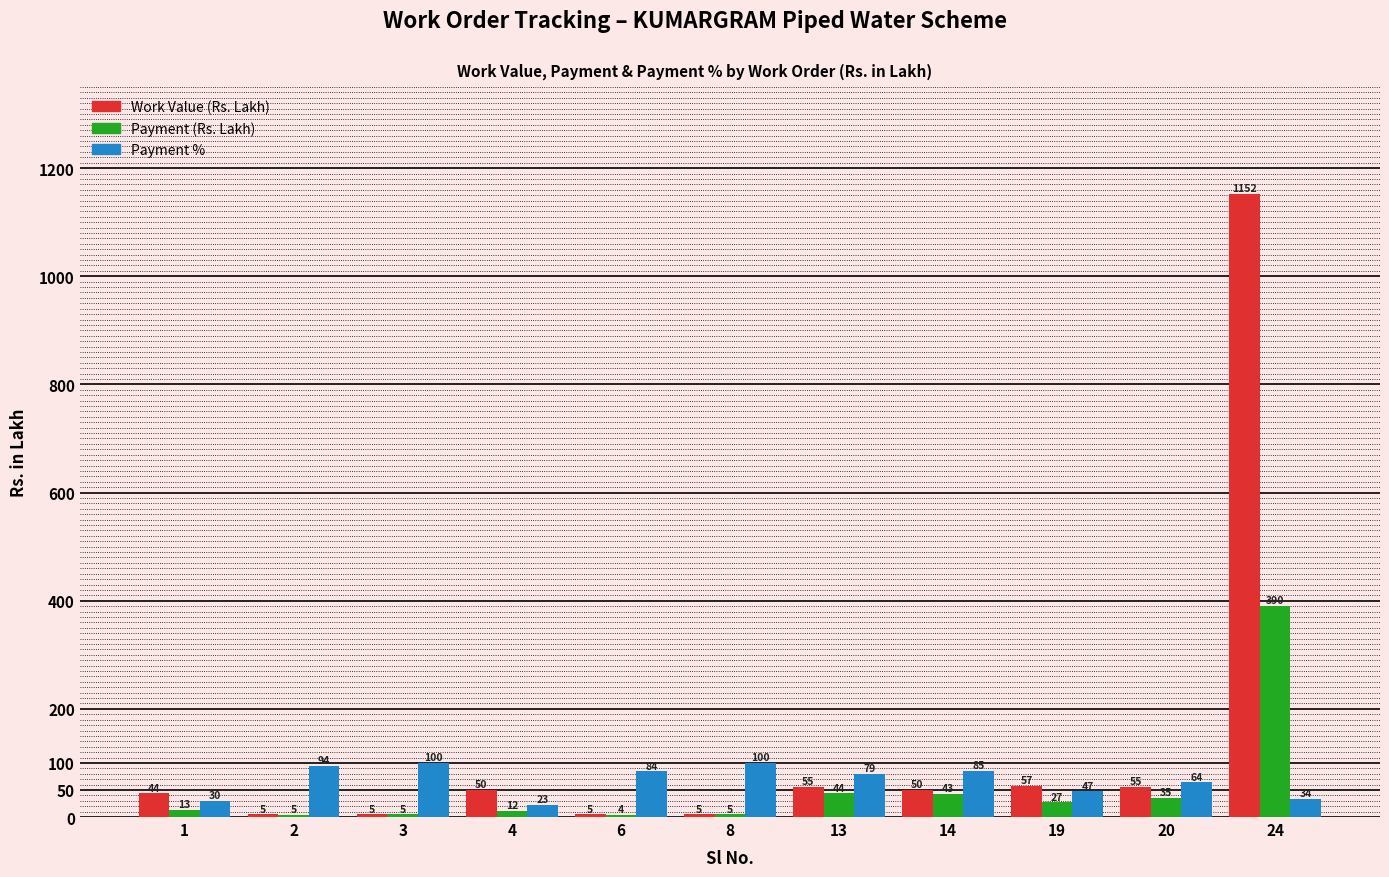

At which category is the sum across all series the highest?

24